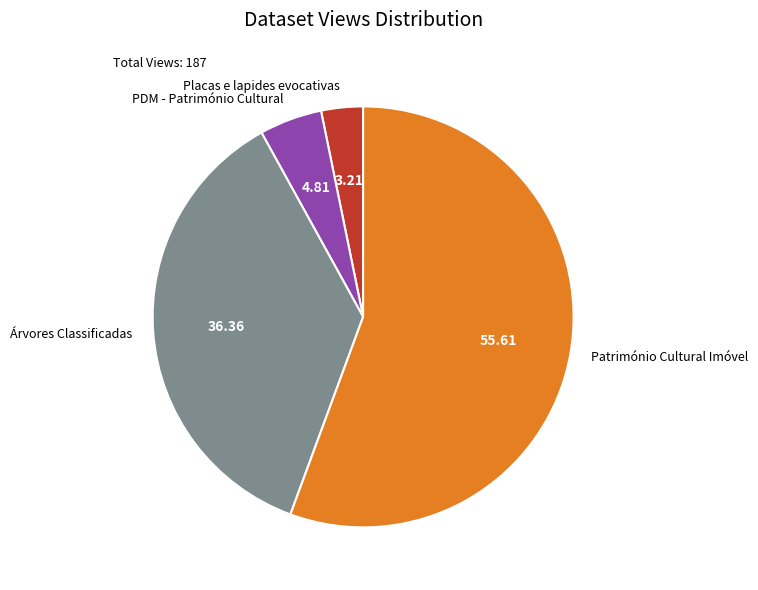

Count the number of slices in the pie.

4